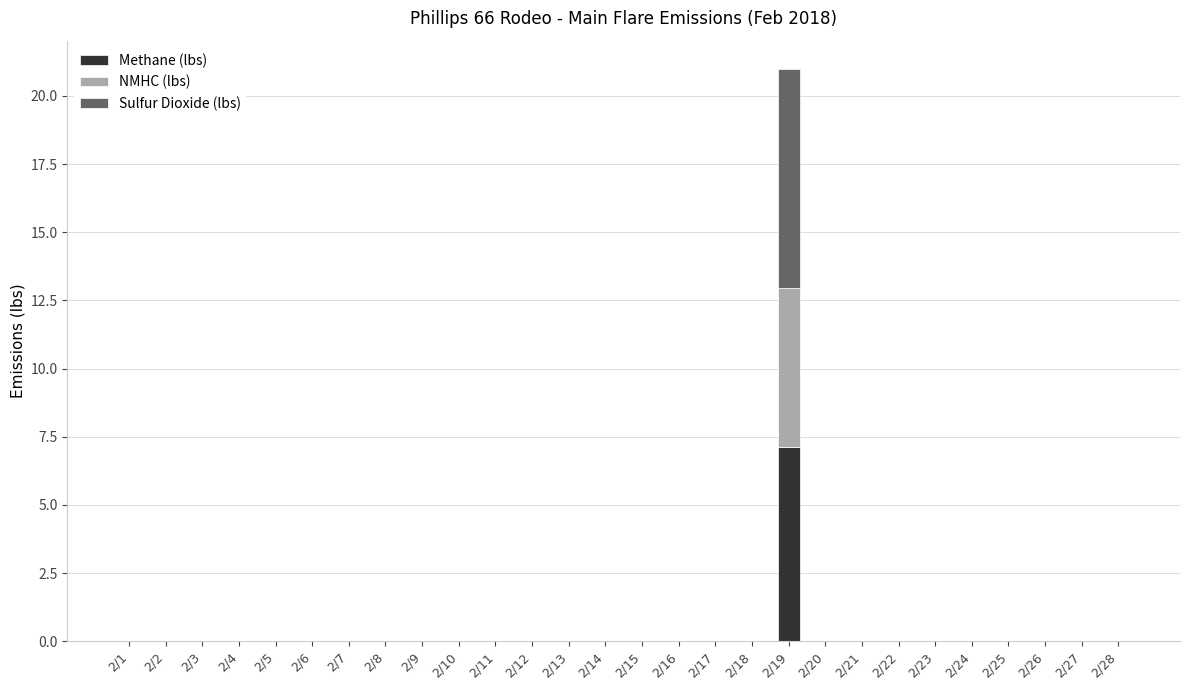

At which category is the sum across all series the highest?

2/19